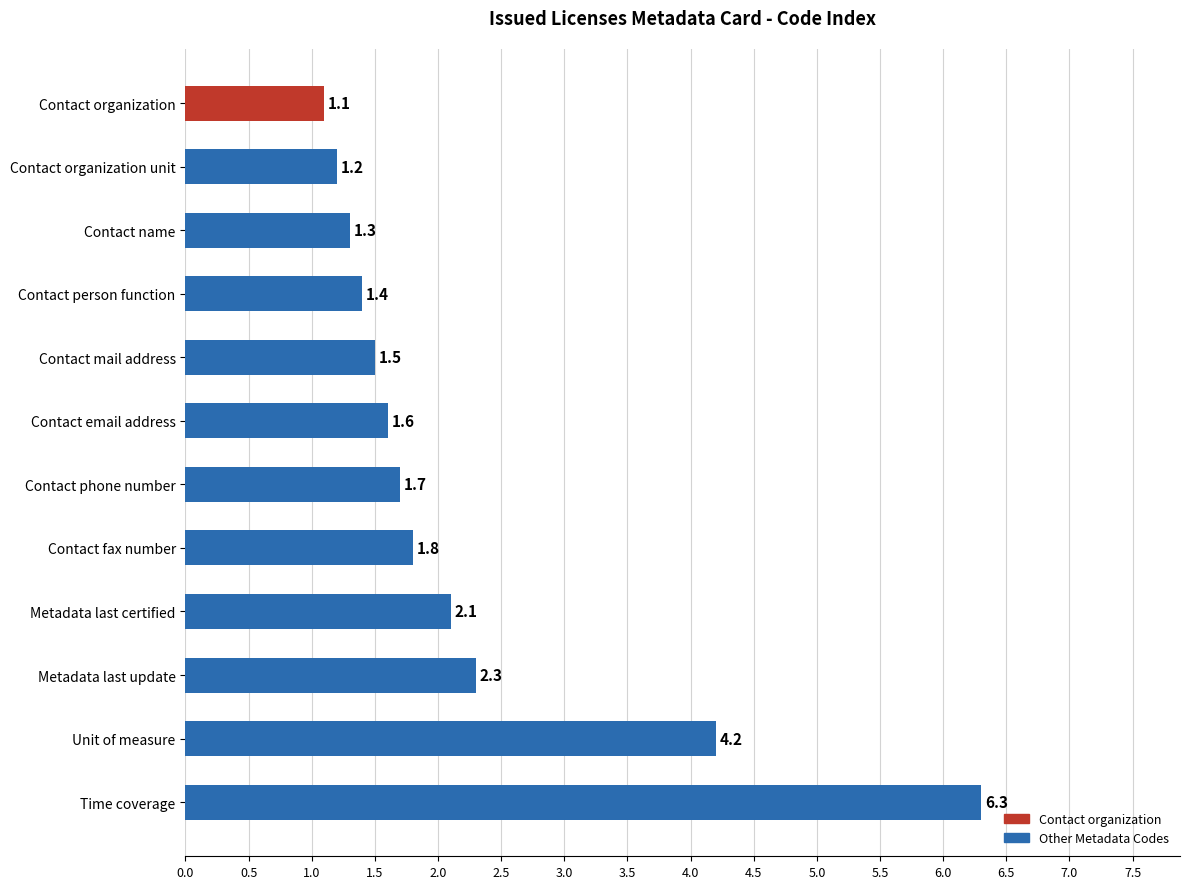

Reading top to bottom, extract all data points from this chart.

1.1	1.2	1.3	1.4	1.5	1.6	1.7	1.8	2.1	2.3	4.2	6.3